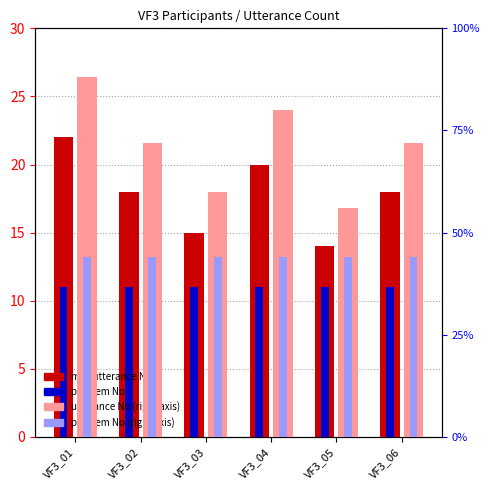

What is the approximate value of max utterance No at VF3_06?

18